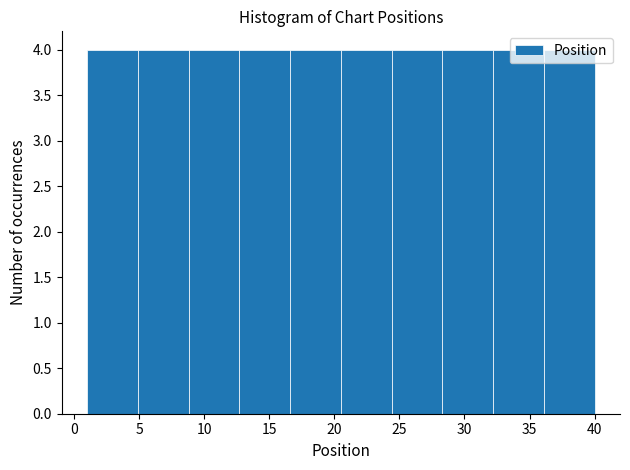

Reading left to right, transcribe this chart: for each bar, give the range it covers on the x-axis and its height. Neither the bar edges nor the heights are printed on the chart, so give them approximately, as read against the axes.

1.0 to 4.9: 4
4.9 to 8.8: 4
8.8 to 12.7: 4
12.7 to 16.6: 4
16.6 to 20.5: 4
20.5 to 24.4: 4
24.4 to 28.3: 4
28.3 to 32.2: 4
32.2 to 36.1: 4
36.1 to 40.0: 4